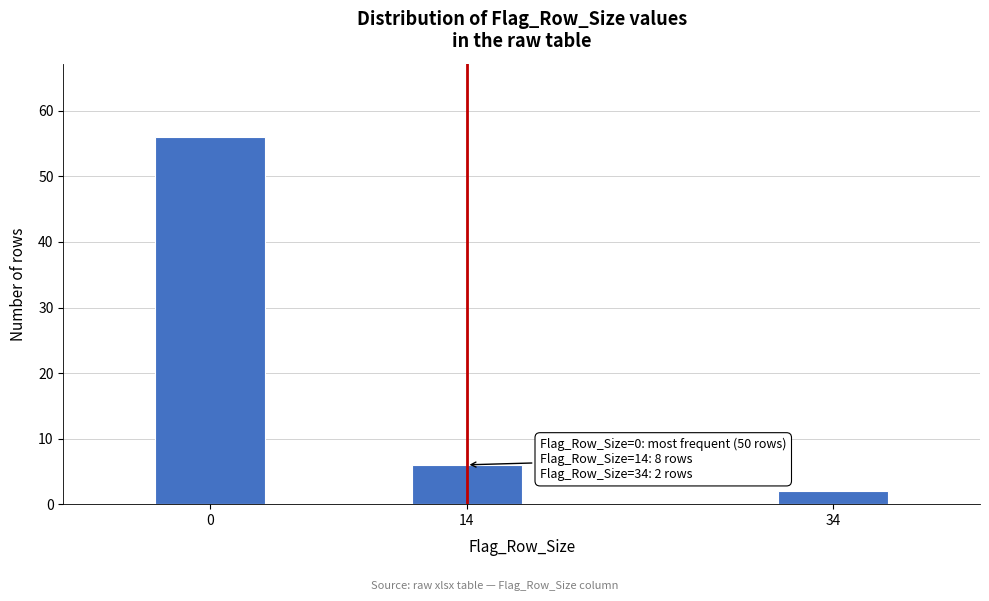

Reading left to right, extract all data points from this chart.

56	6	2